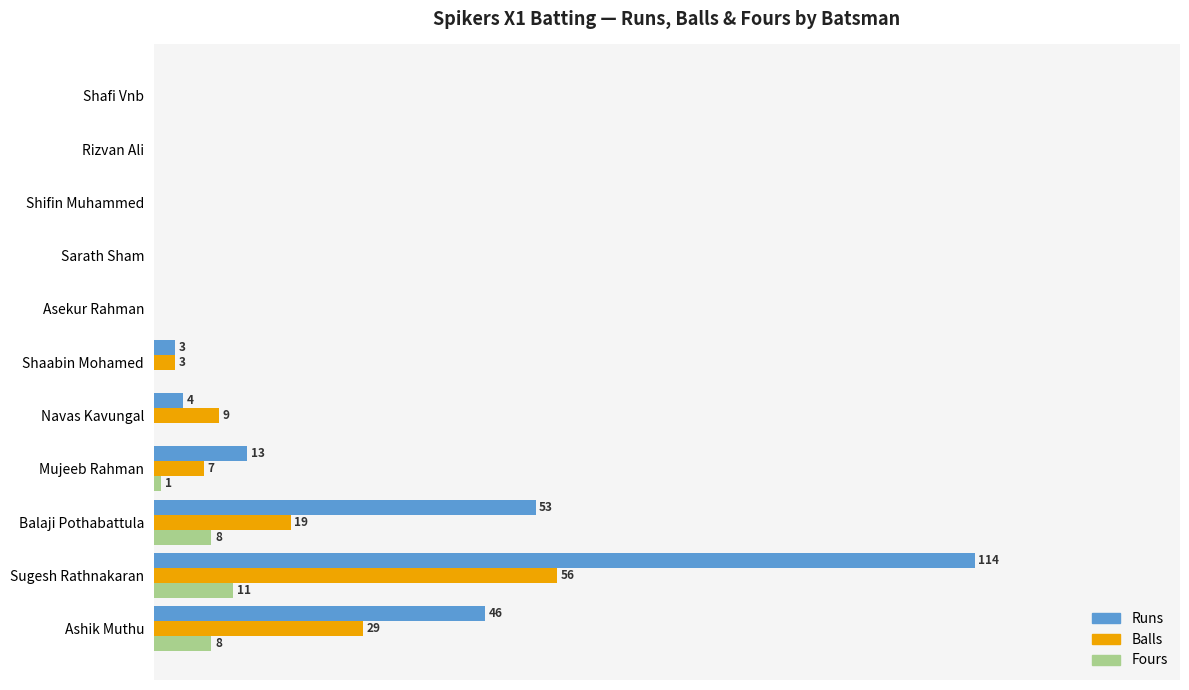

List the series in order of their overall mean, lowest first.

Fours, Balls, Runs